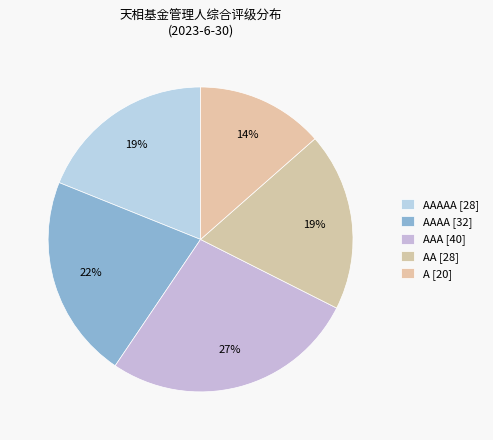

How many slices are in this pie chart?

5